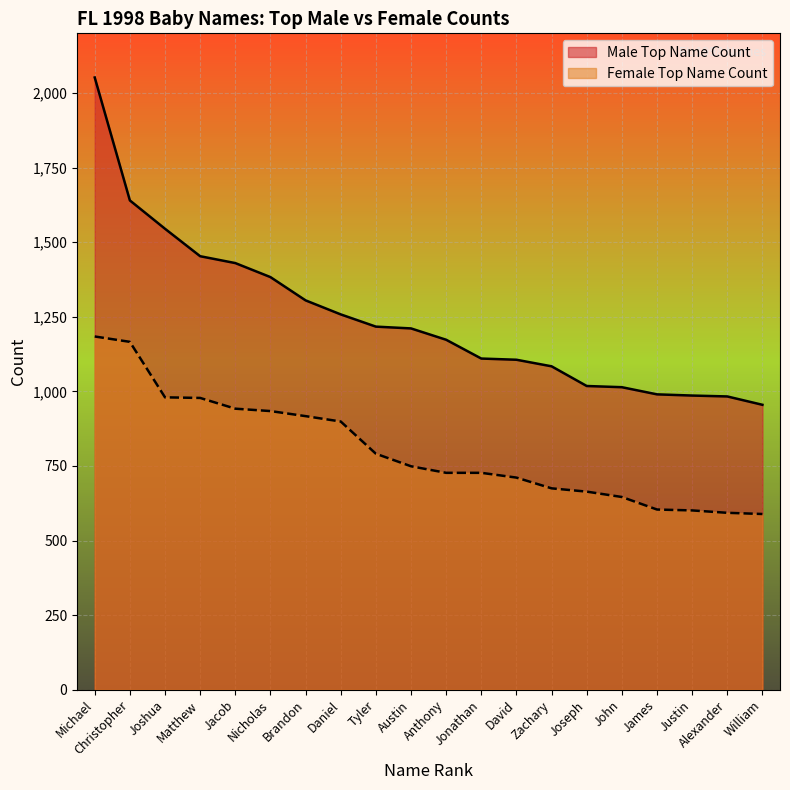

The Male Top Name Count series shows 2052 at Michael. True or false?

True